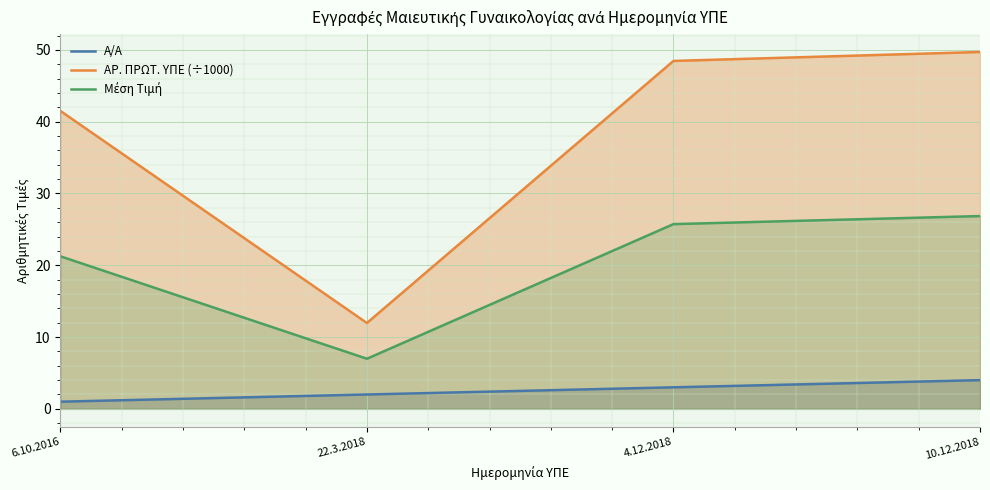

Which category has the highest value across all series?

10.12.2018